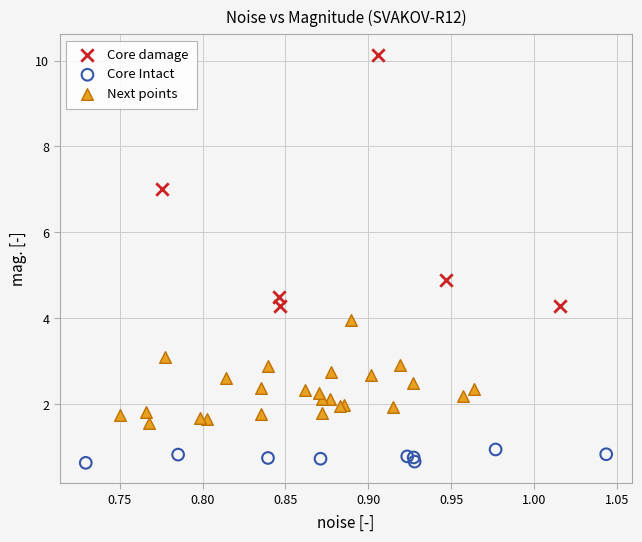

Which series has the largest Y range (max minus min)?

Core damage